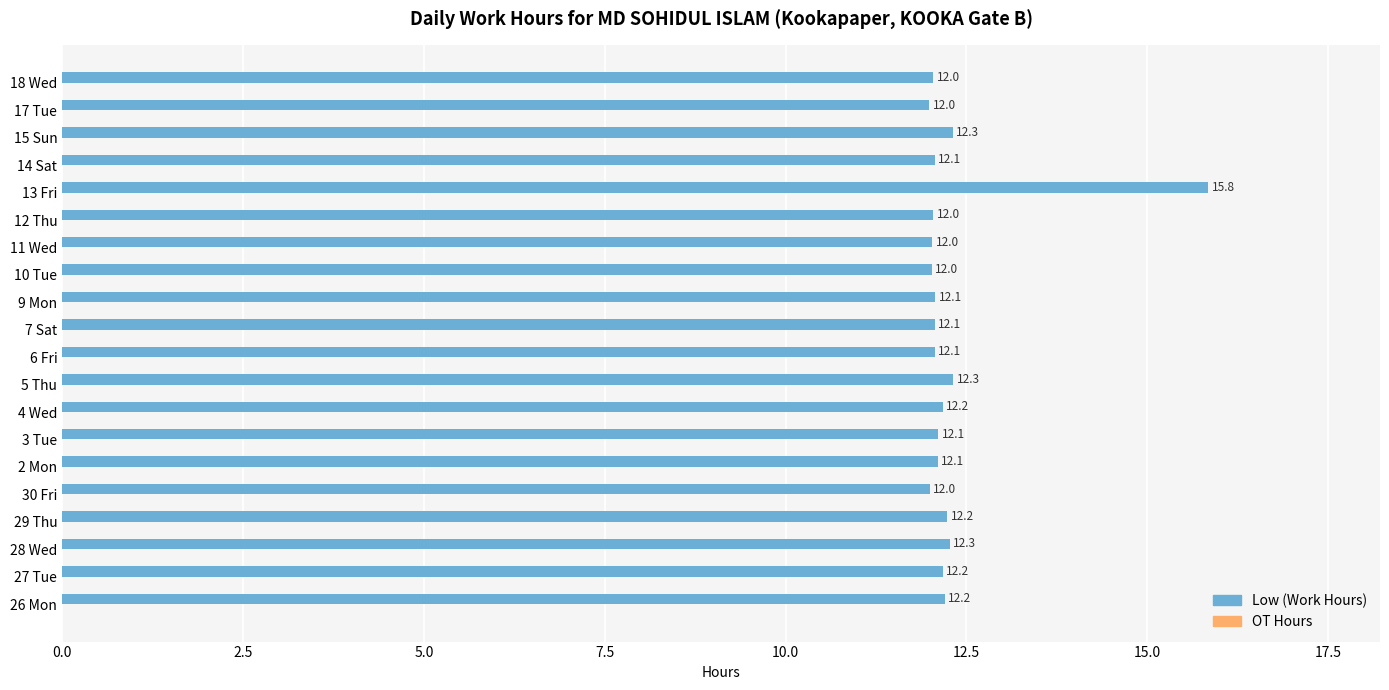

Is it true that the value at 4 Wed is 12.2?

True